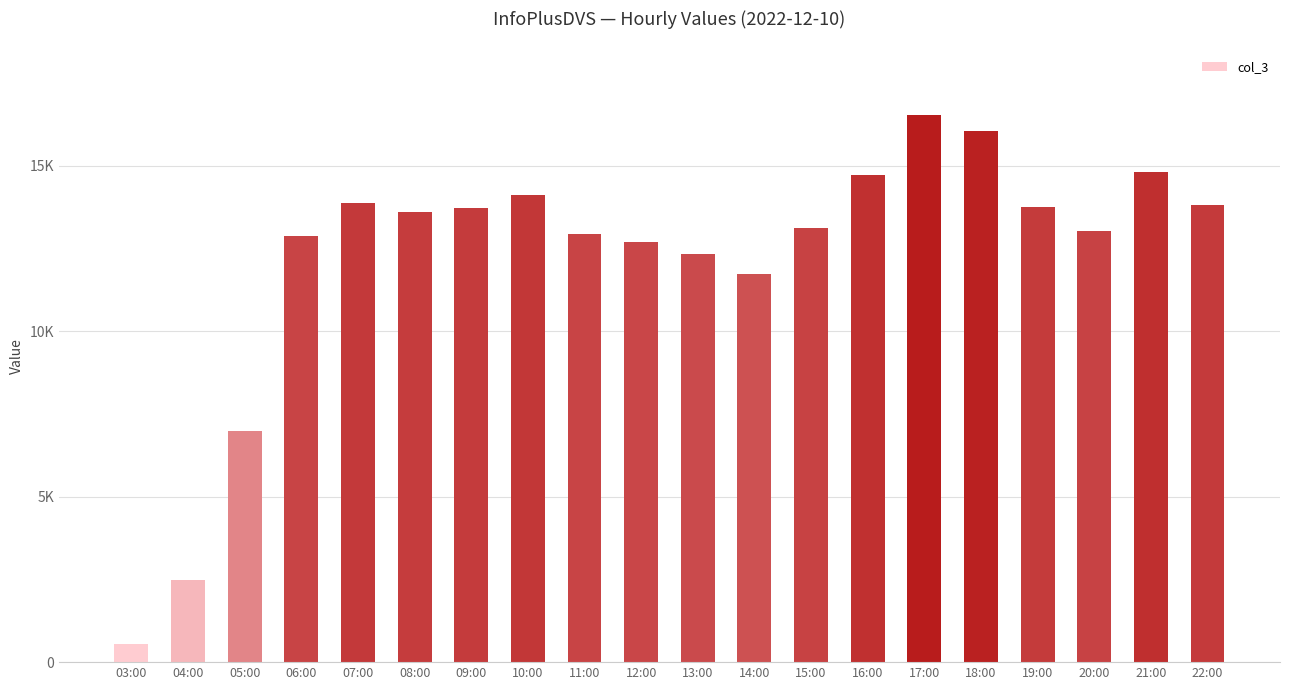

What is the difference between the maximum and minimum values?

15983